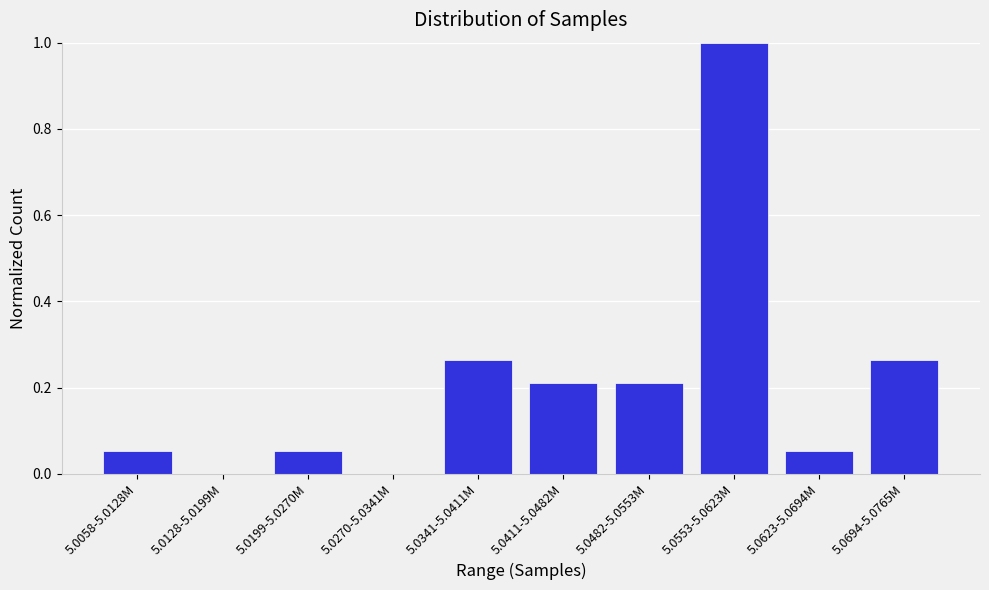

What is the greatest value displayed?

1.0